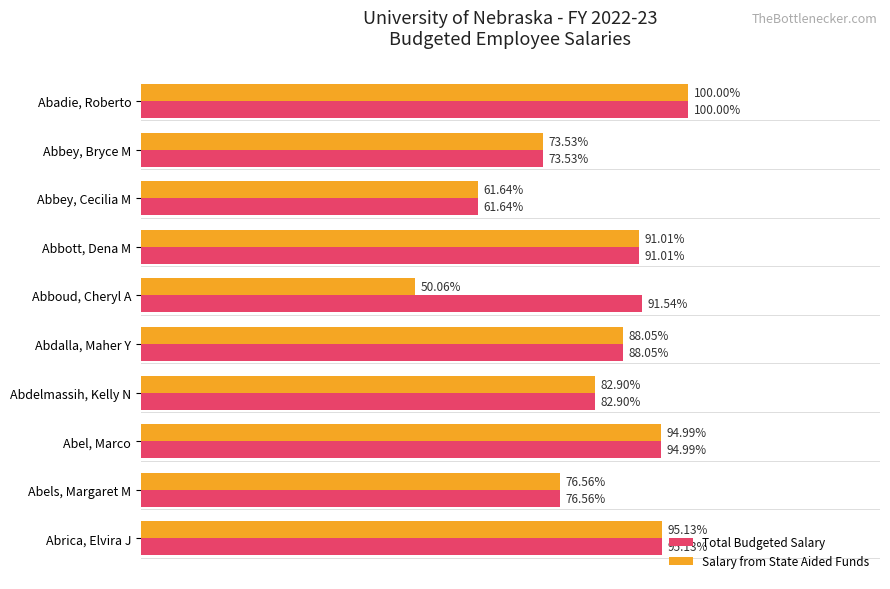

What are all the series names shown in the legend?

Total Budgeted Salary, Salary from State Aided Funds